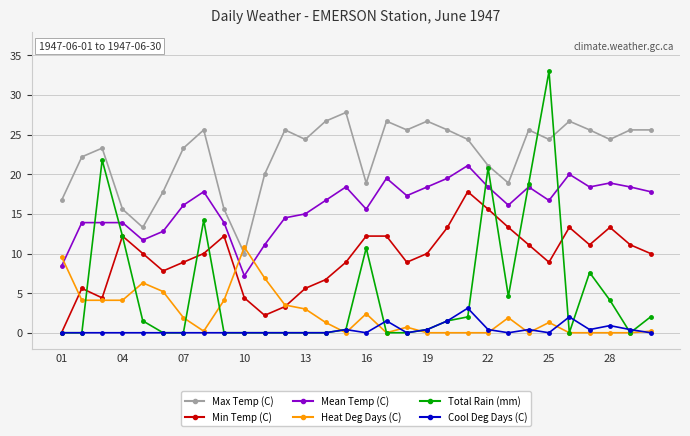

True or false: Mean Temp (C) has more than 2 interior local peaks.

True